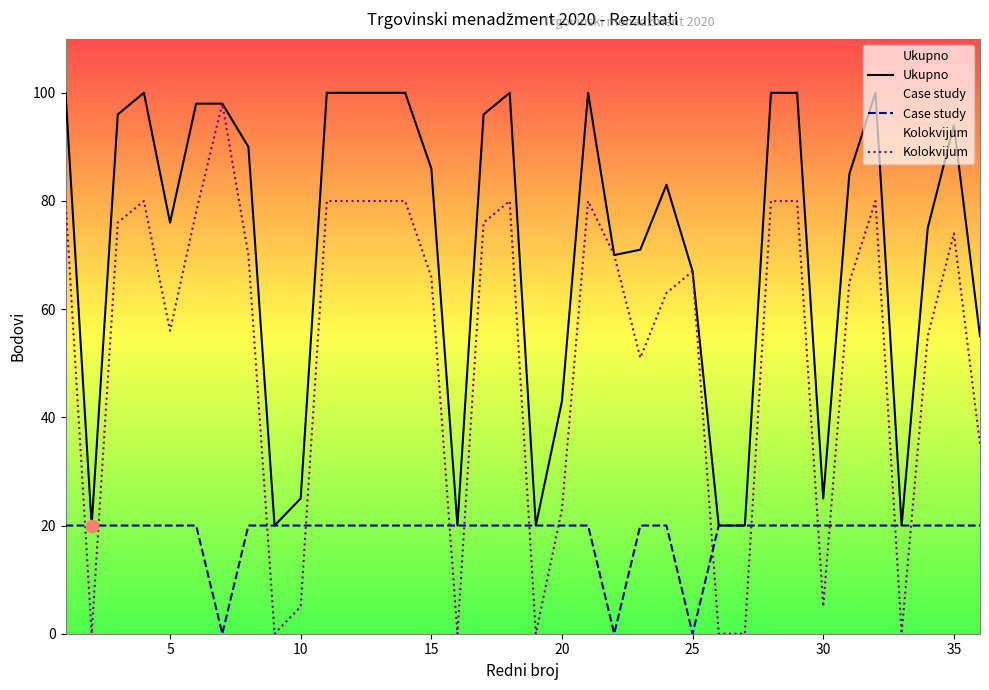

Which series has the largest total across all categories?

Ukupno